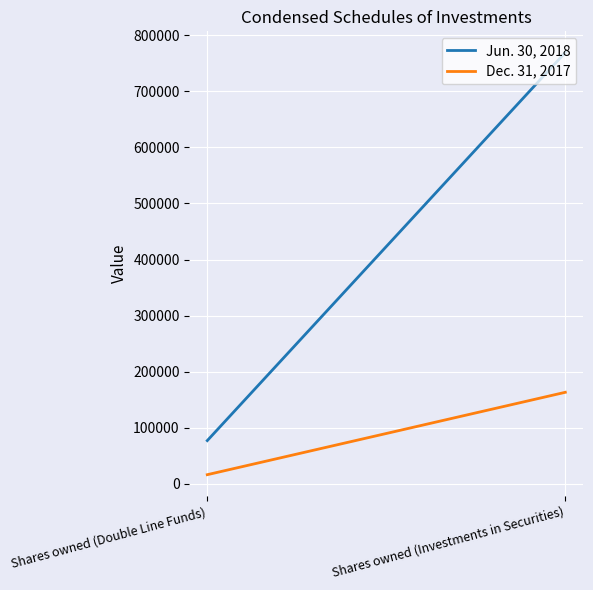

Which series has the largest total across all categories?

Jun. 30, 2018